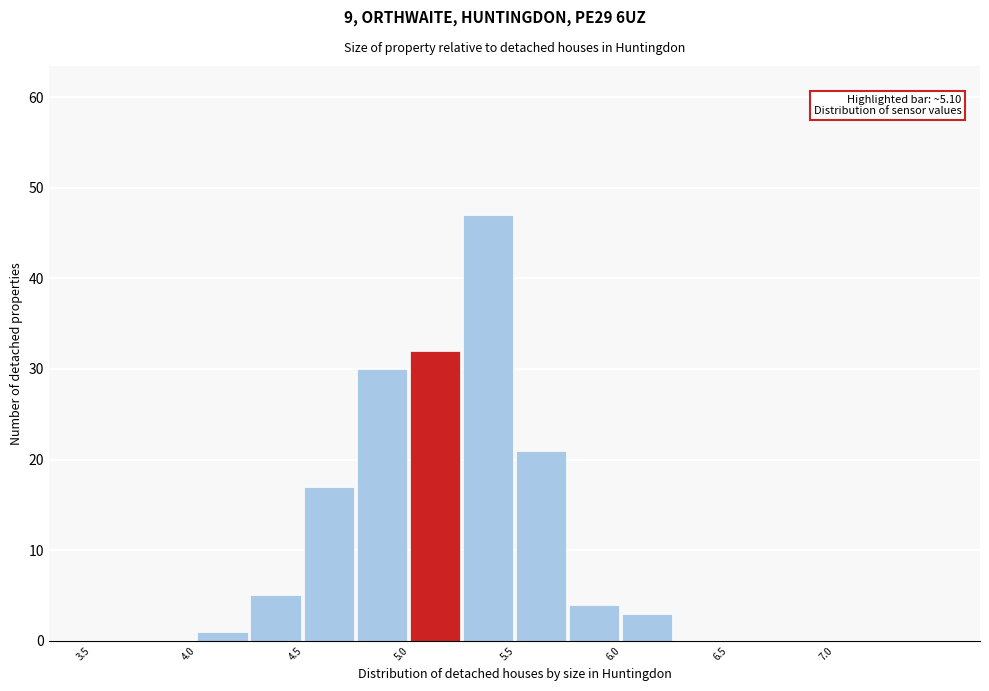

Over which range of the x-axis is the bar tallest?

5.25 to 5.50